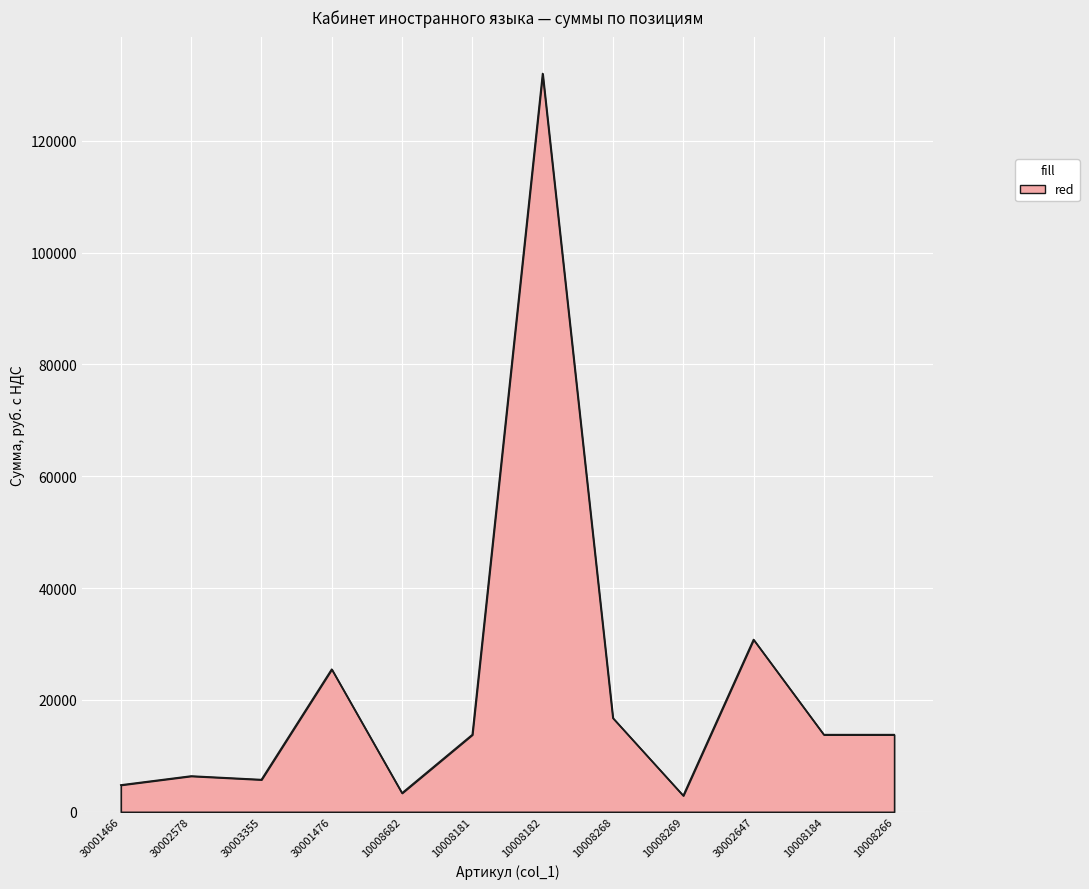

What is the smallest value displayed?

2900